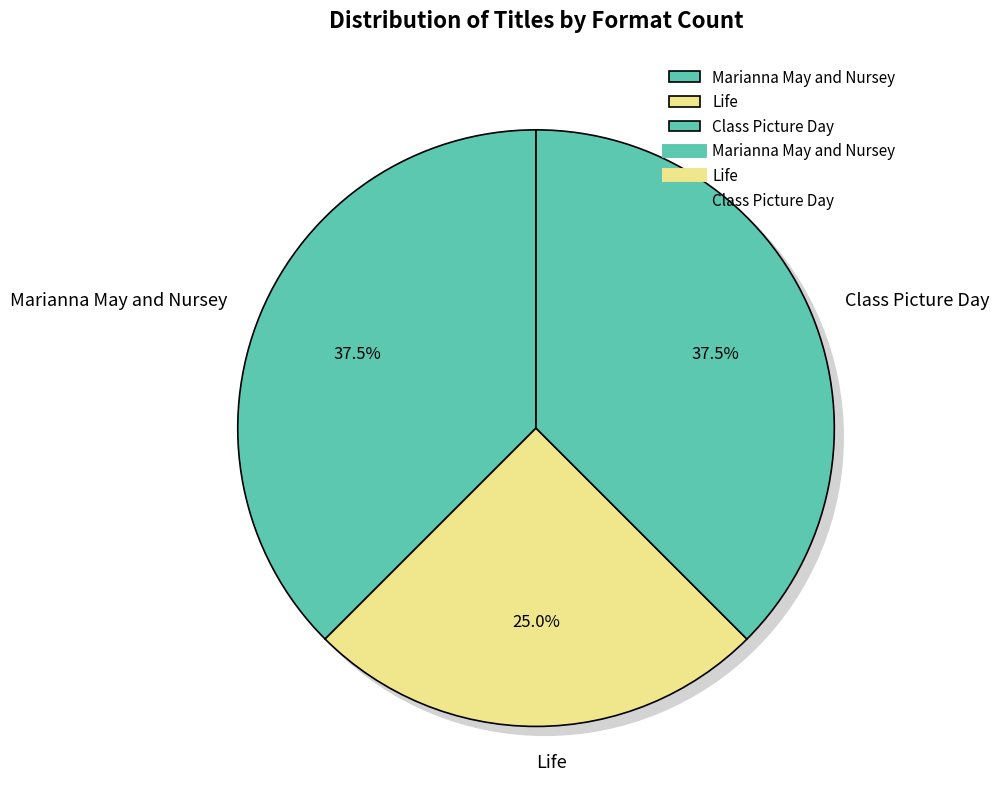

How many slices are in this pie chart?

3